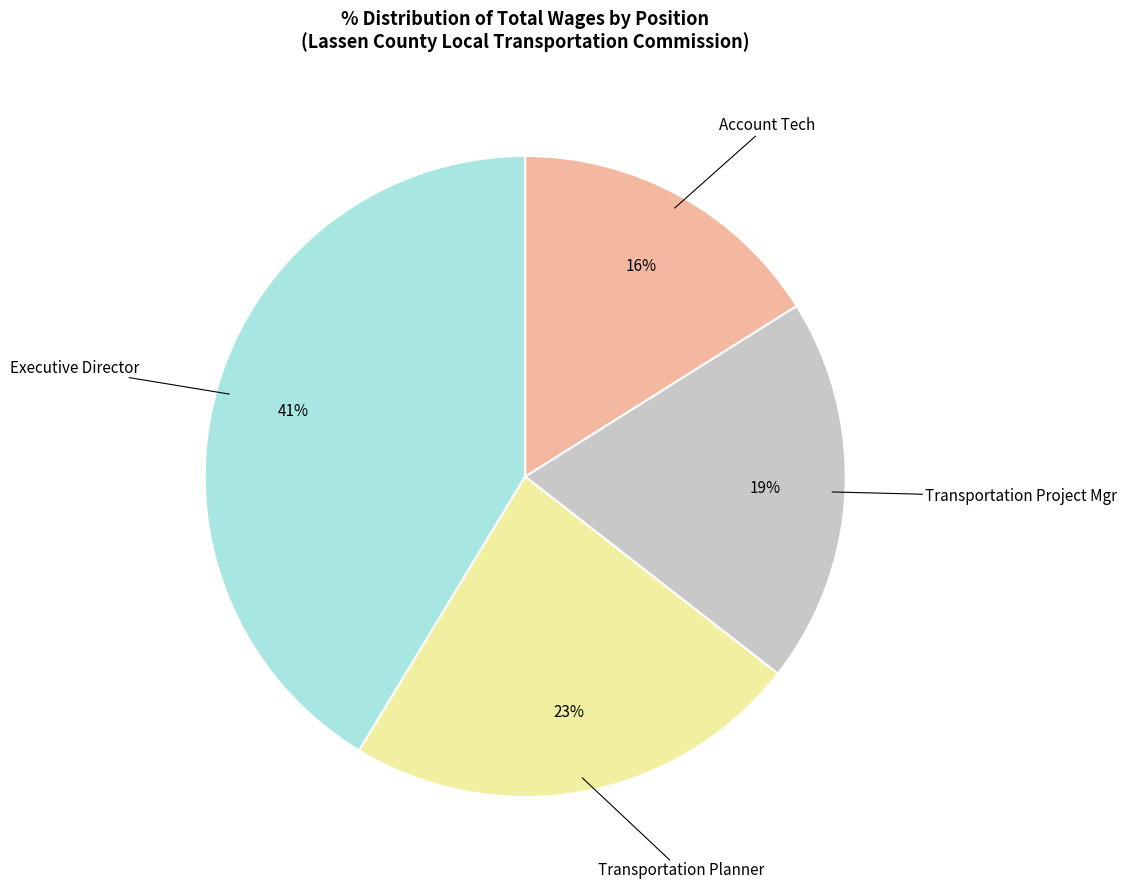

To the nearest percent, what percentage of the pie is Account Tech?

16%